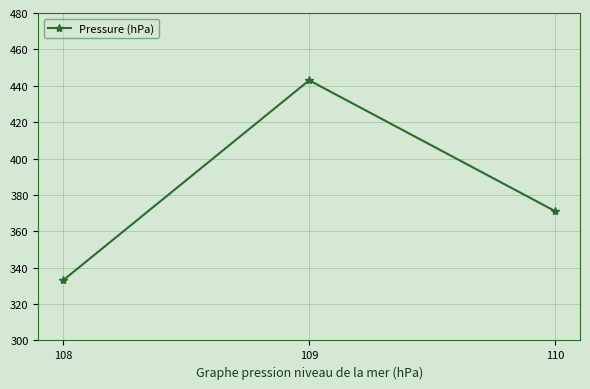

True or false: the data shows 553 at 110.

False